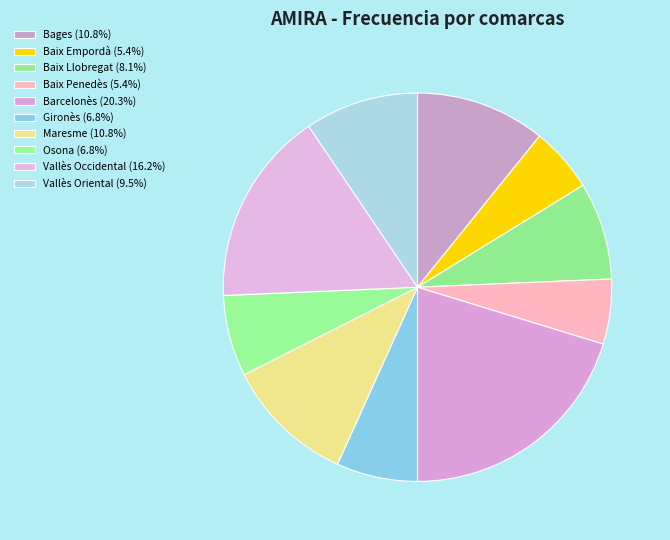

Is Baix Llobregat the majority of the pie?

No